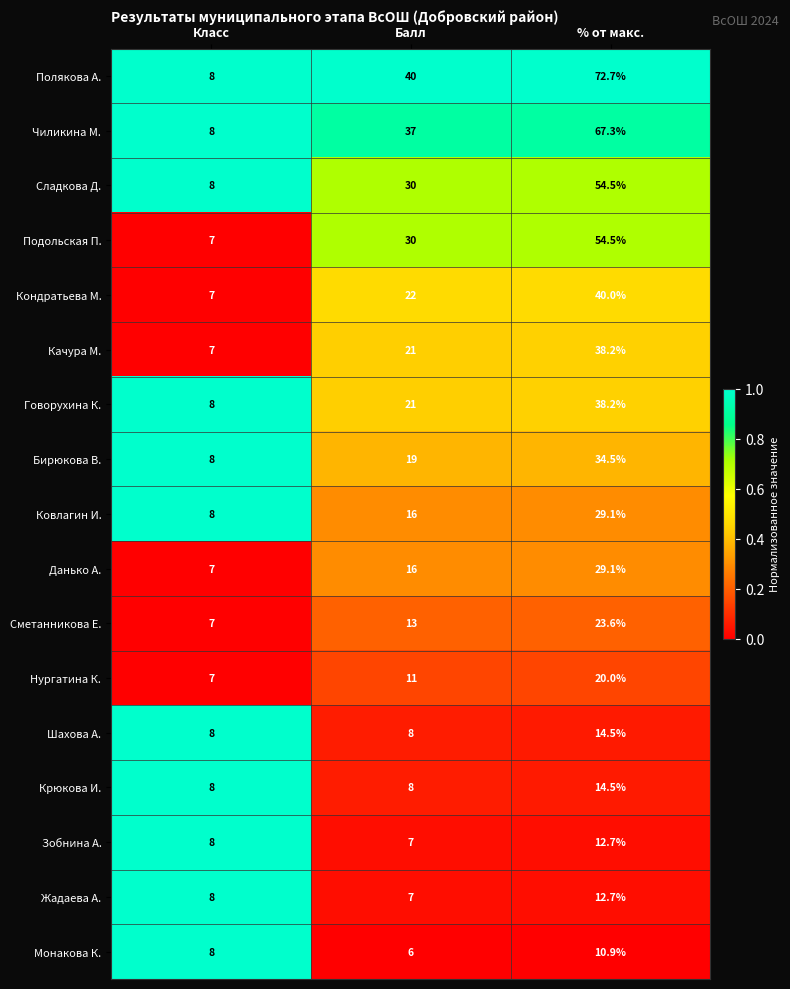

What is the difference between the Сметанникова Е. values at Класс and % от макс.?

16.6